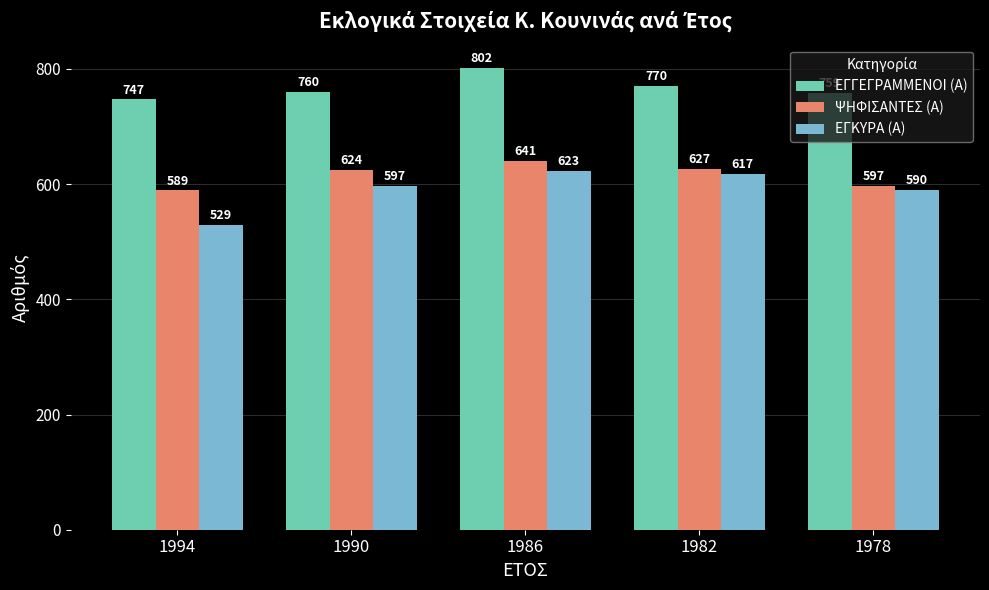

What value does the ΕΓΓΕΓΡΑΜΜΕΝΟΙ (Α) series have at 1982, to the nearest 10?

770